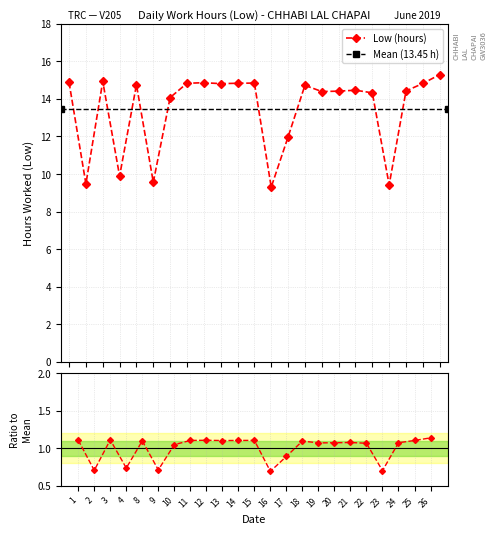

At which category does the chart reach its peak across all series?

26